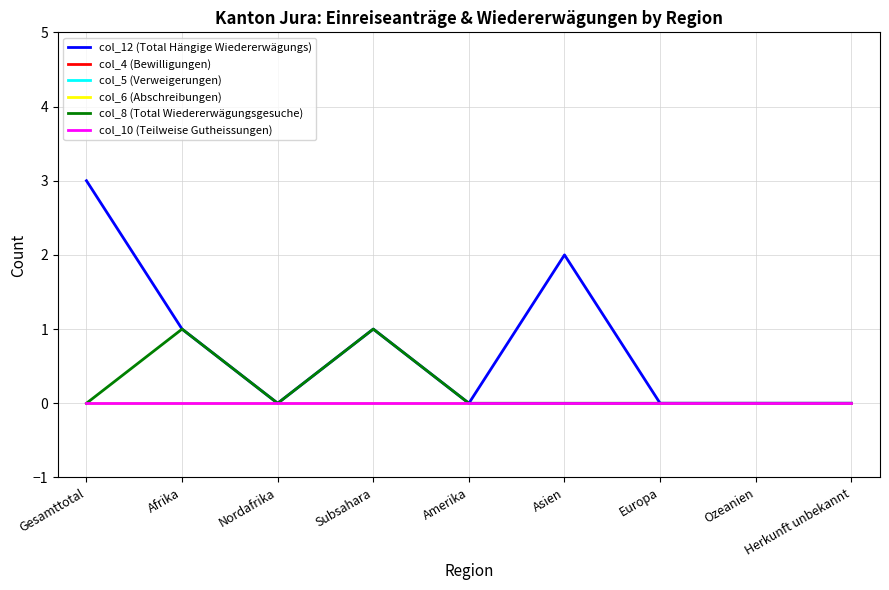

True or false: col_4 (Bewilligungen) and col_12 (Total Hängige Wiedererwägungs) cross at least once.

False